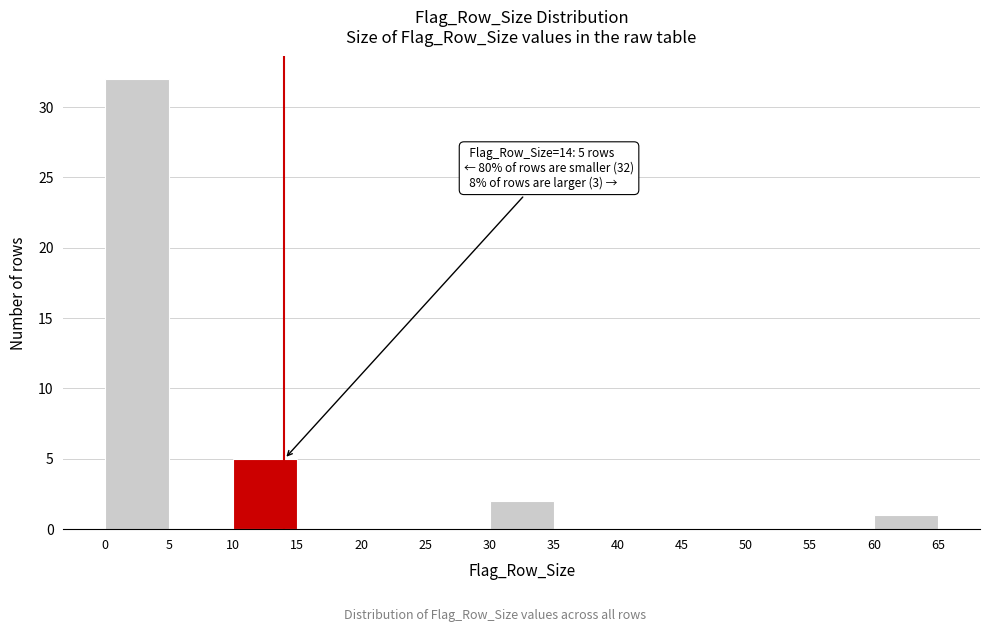

Which range on the x-axis has the tallest bar?

0 to 5